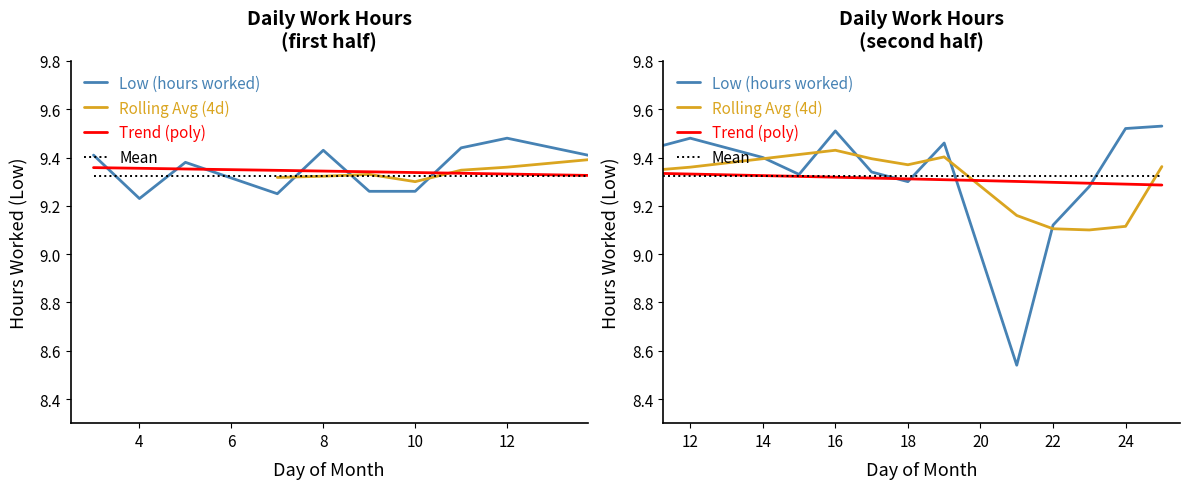

True or false: there are more than 0 points higher than both neighbors.

True